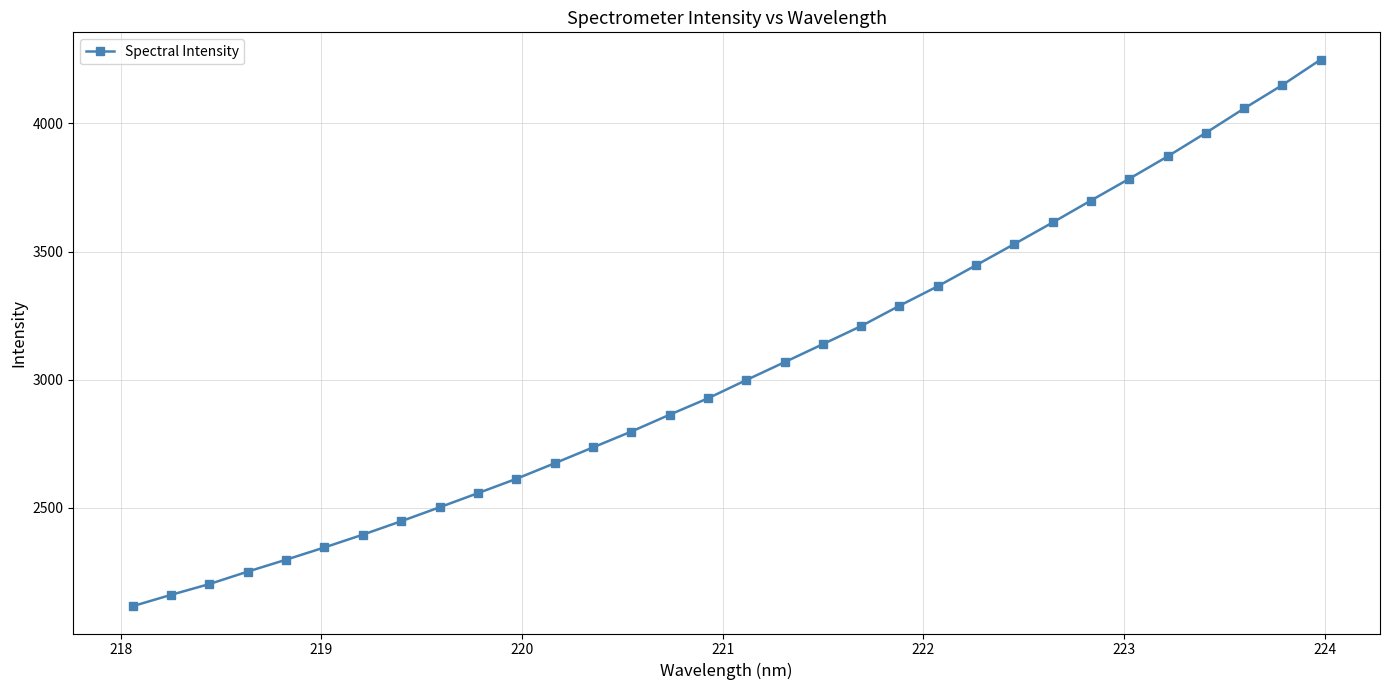

What is the value of the 22nd point from the left?

3364.9